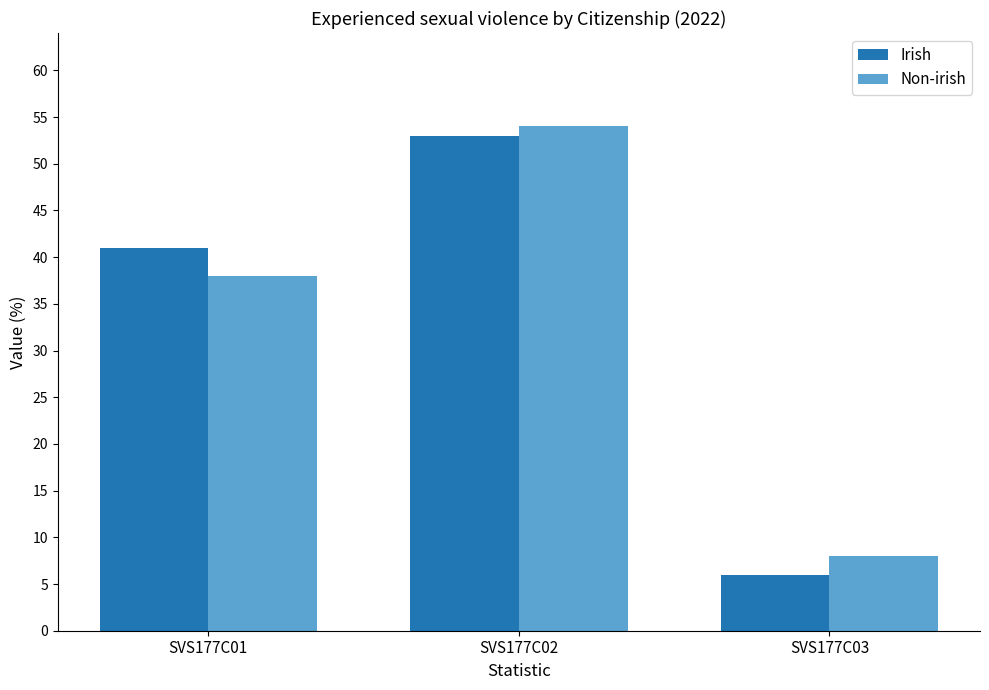

Which series has the widest spread of values?

Irish